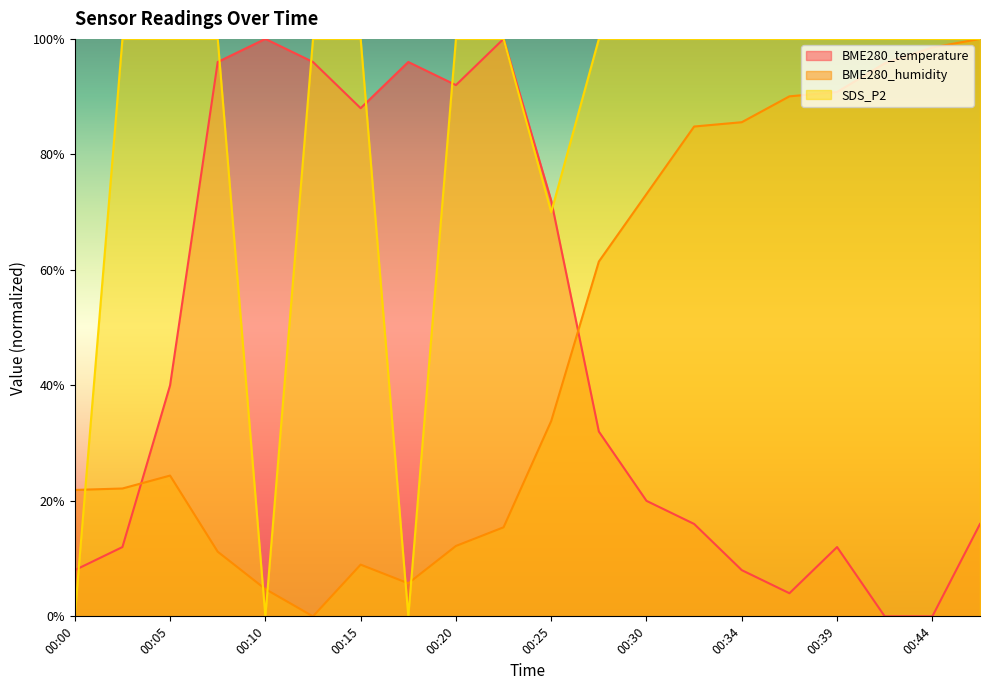

Reading left to right, transcribe all the data shown in this chart.

BME280_temperature: 8.0	12.0	40.0	96.0	100.0	96.0	88.0	96.0	92.0	100.0	72.0	32.0	20.0	16.0	8.0	4.0	12.0	0.0	0.0	16.0
BME280_humidity: 21.9	22.1	24.4	11.2	4.7	0.0	9.0	5.7	12.2	15.4	33.8	61.4	73.1	84.8	85.6	90.0	90.8	95.8	98.5	100.0
SDS_P2: 0.0	100.0	100.0	100.0	0.0	100.0	100.0	0.0	100.0	100.0	70.0	100.0	100.0	100.0	100.0	100.0	100.0	100.0	100.0	100.0